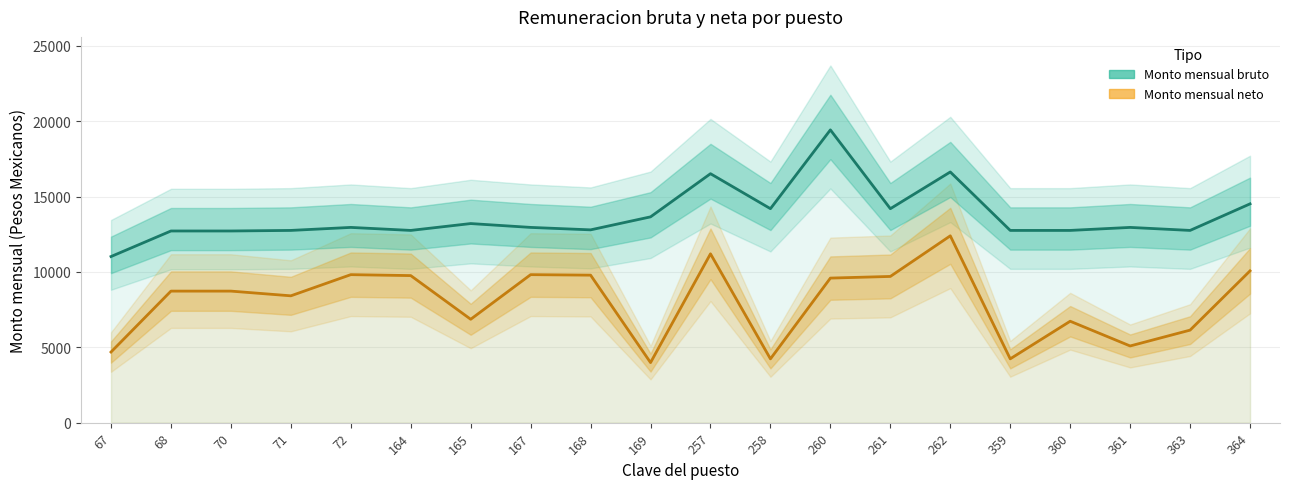

What is the value of the Monto mensual neto point at the 15th from the left?

12400.1